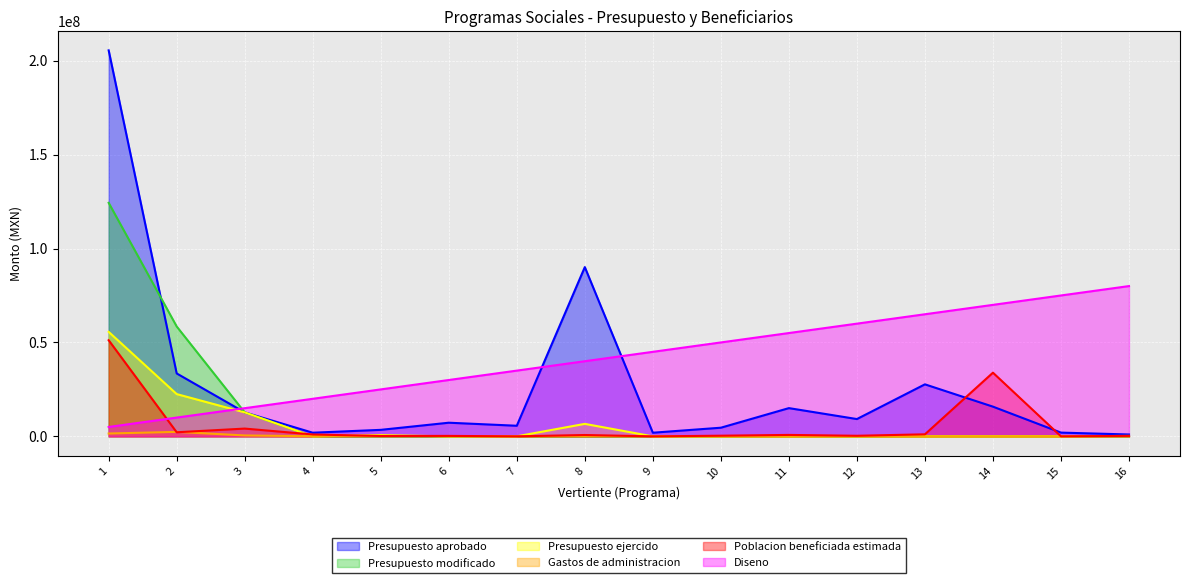

Which series has the largest range (max minus min)?

Presupuesto aprobado